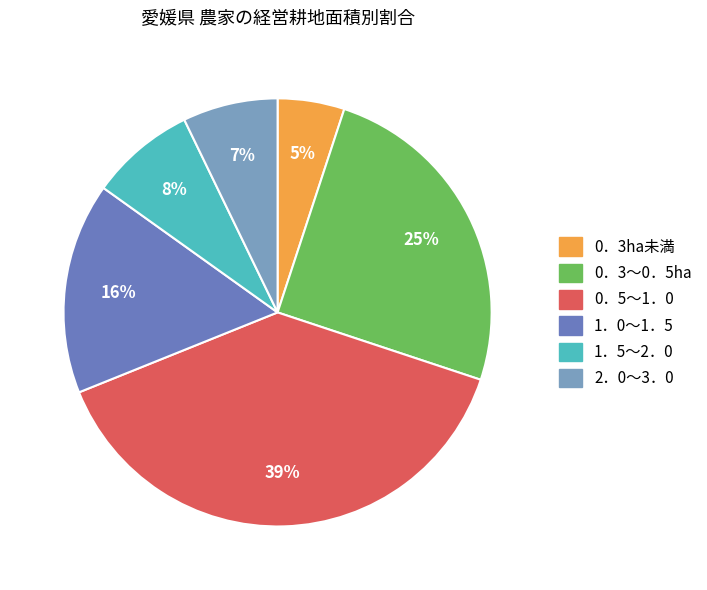

Is there a majority slice in this chart?

No